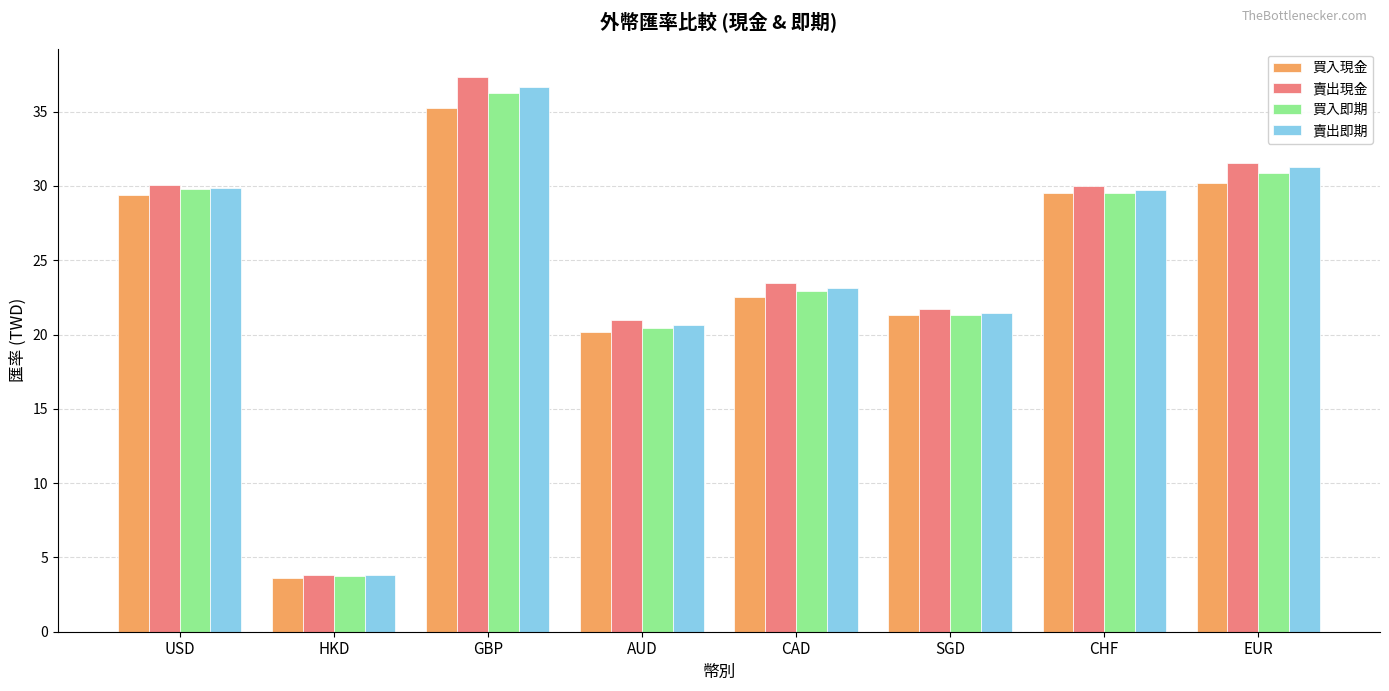

Which series has the largest range (max minus min)?

賣出現金